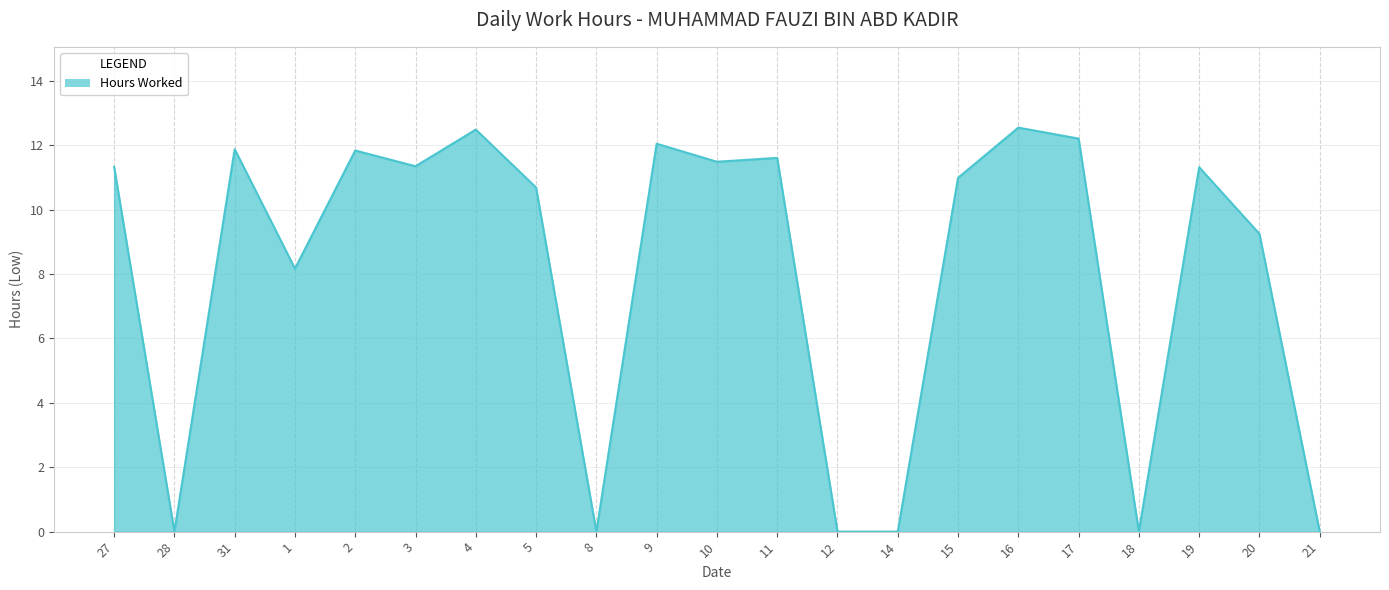

Where does the data first go above 11?

27